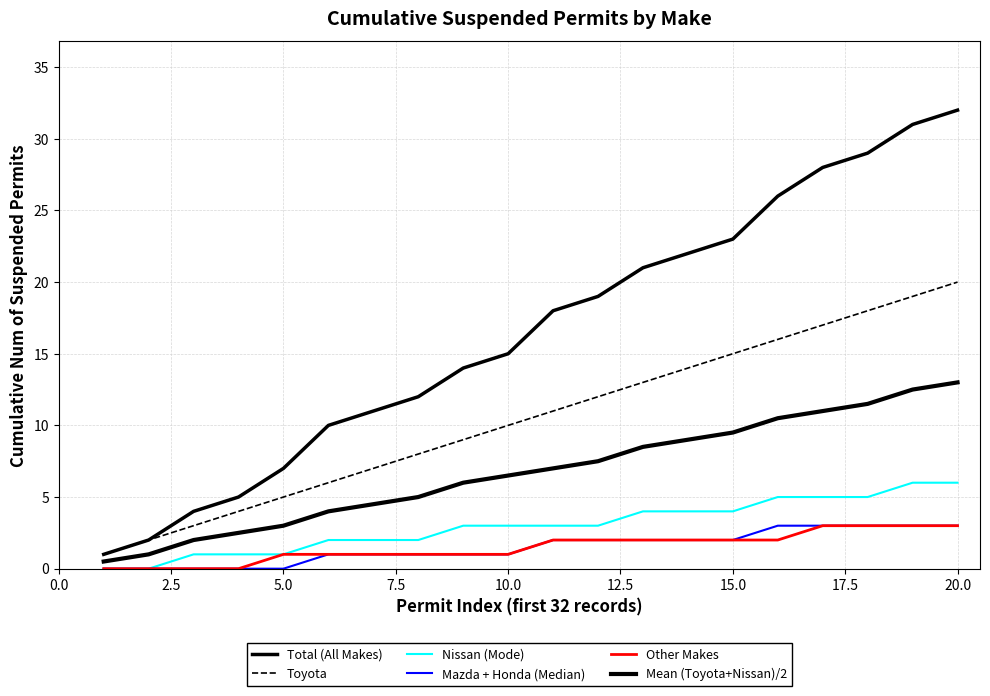

Reading left to right, extract all data points from this chart.

Total (All Makes): 1.0	2.0	4.0	5.0	7.0	10.0	11.0	12.0	14.0	15.0	18.0	19.0	21.0	22.0	23.0	26.0	28.0	29.0	31.0	32.0
Toyota: 1.0	2.0	3.0	4.0	5.0	6.0	7.0	8.0	9.0	10.0	11.0	12.0	13.0	14.0	15.0	16.0	17.0	18.0	19.0	20.0
Nissan (Mode): 0.0	0.0	1.0	1.0	1.0	2.0	2.0	2.0	3.0	3.0	3.0	3.0	4.0	4.0	4.0	5.0	5.0	5.0	6.0	6.0
Mazda + Honda (Median): 0.0	0.0	0.0	0.0	0.0	1.0	1.0	1.0	1.0	1.0	2.0	2.0	2.0	2.0	2.0	3.0	3.0	3.0	3.0	3.0
Other Makes: 0.0	0.0	0.0	0.0	1.0	1.0	1.0	1.0	1.0	1.0	2.0	2.0	2.0	2.0	2.0	2.0	3.0	3.0	3.0	3.0
Mean (Toyota+Nissan)/2: 0.5	1.0	2.0	2.5	3.0	4.0	4.5	5.0	6.0	6.5	7.0	7.5	8.5	9.0	9.5	10.5	11.0	11.5	12.5	13.0